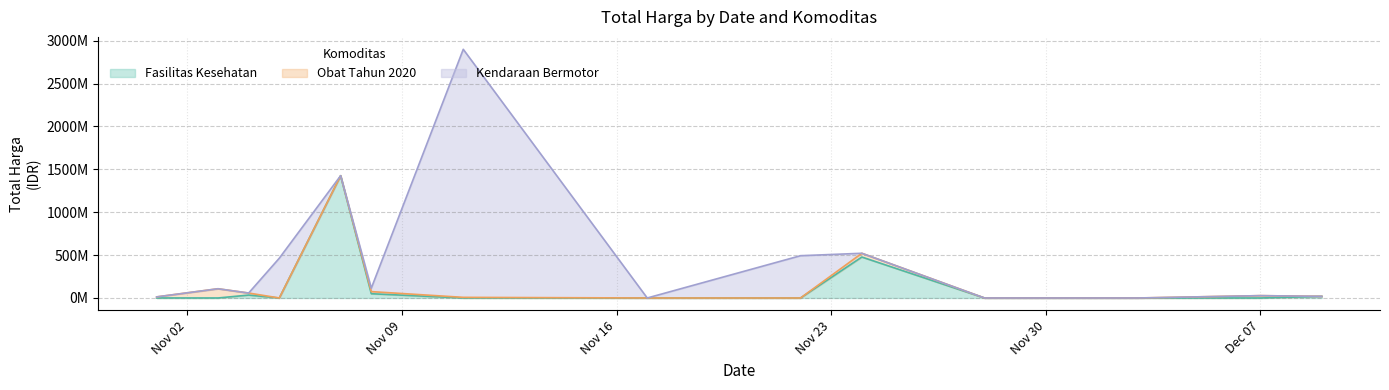

What are all the series names shown in the legend?

Fasilitas Kesehatan, Obat Tahun 2020, Kendaraan Bermotor